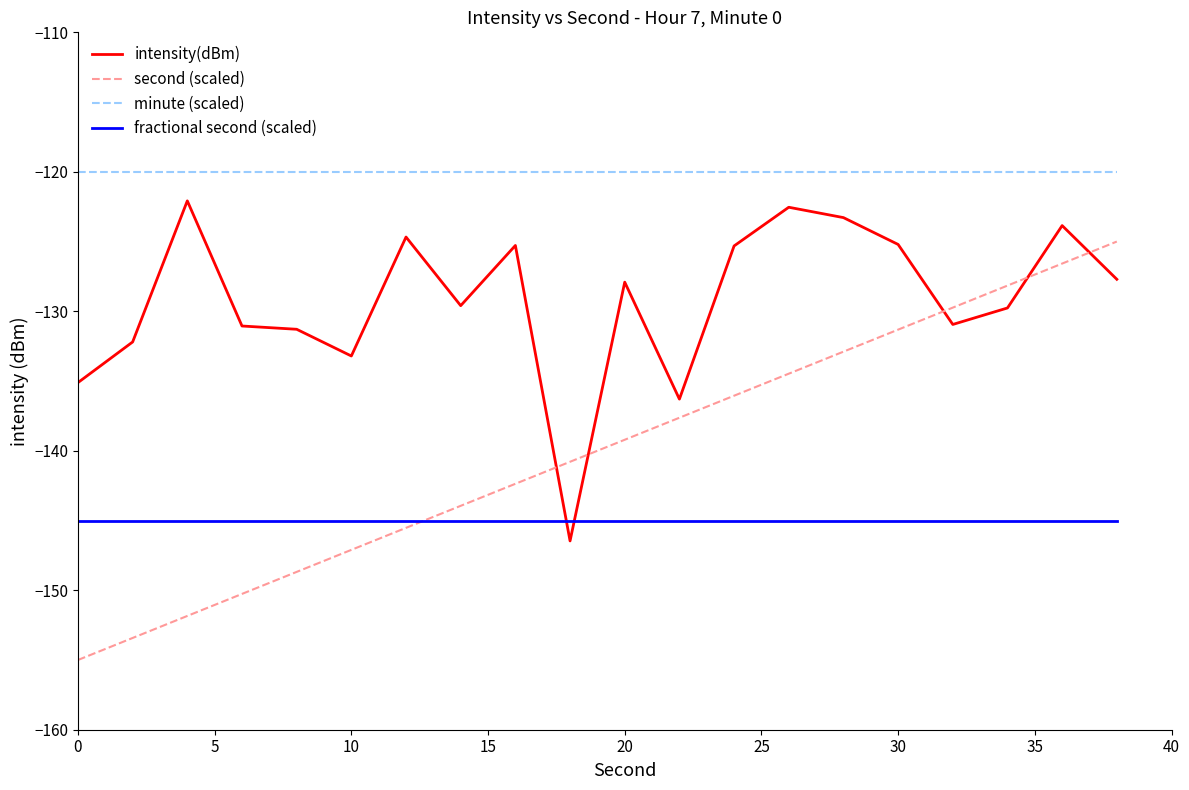

Which series has the largest range (max minus min)?

second (scaled)